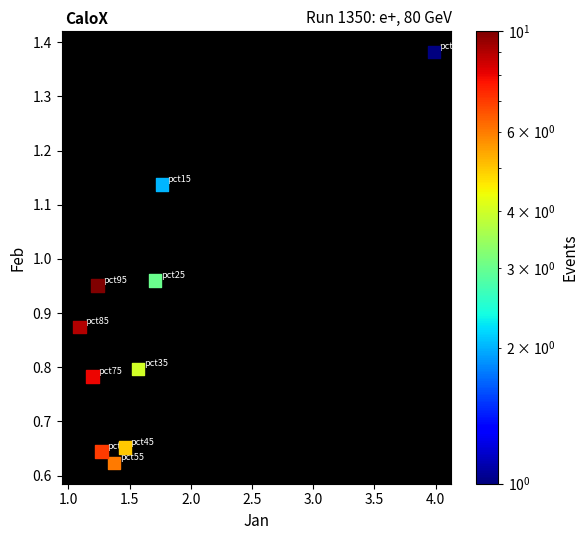

What is the average X value?

1.7